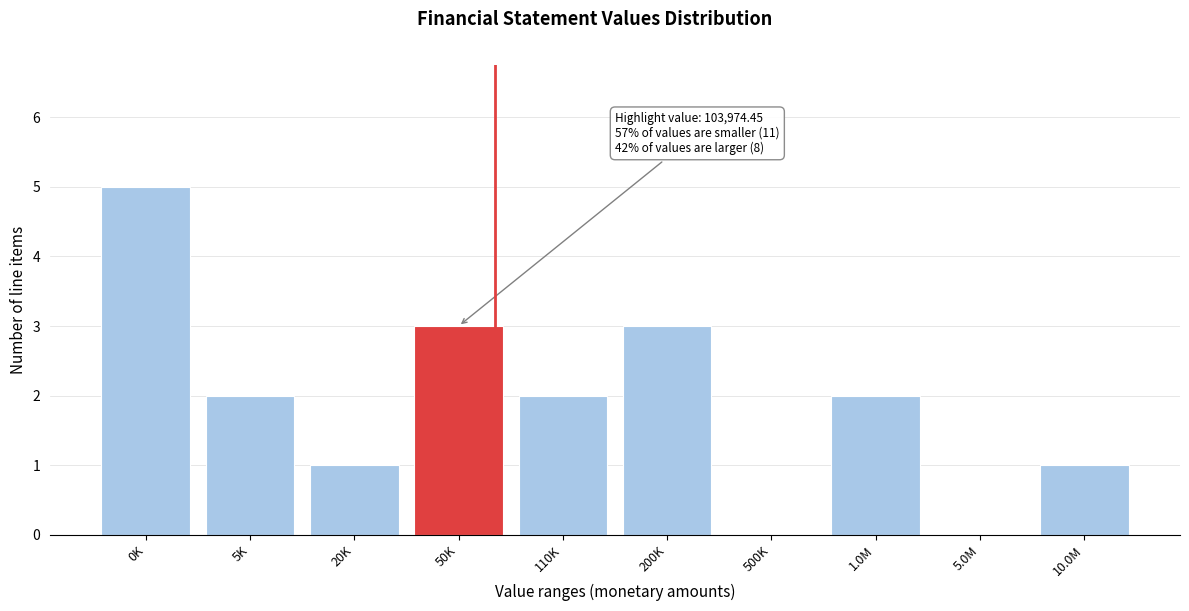

Reading left to right, transcribe all the data shown in this chart.

0K=5	5K=2	20K=1	50K=3	110K=2	200K=3	500K=0	1.0M=2	5.0M=0	10.0M=1